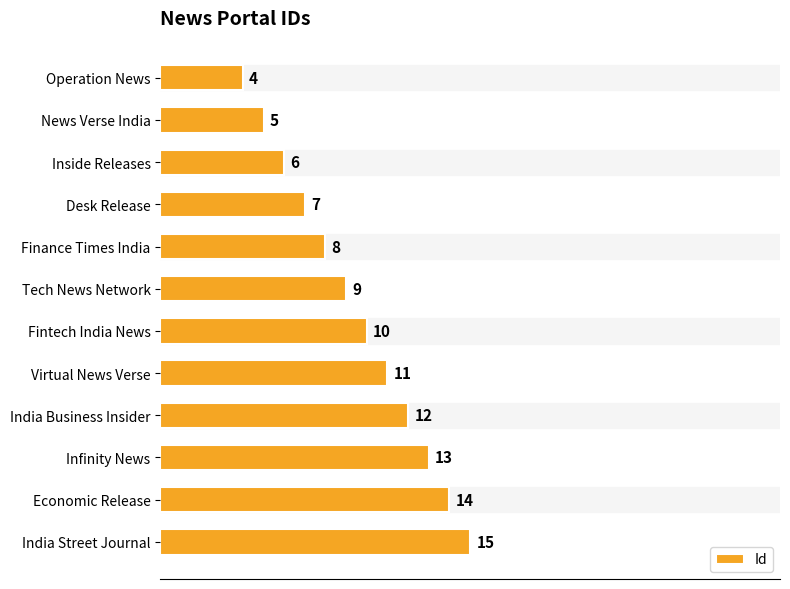

What is the minimum value shown in the chart?

4